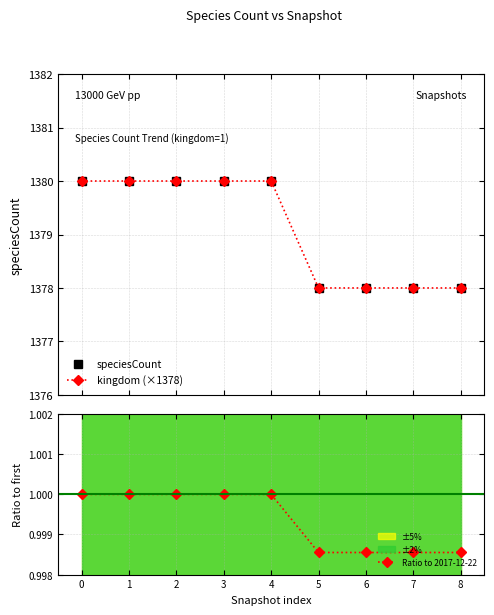

The Ratio to 2017-12-22 series shows 1.4 at 7. True or false?

False